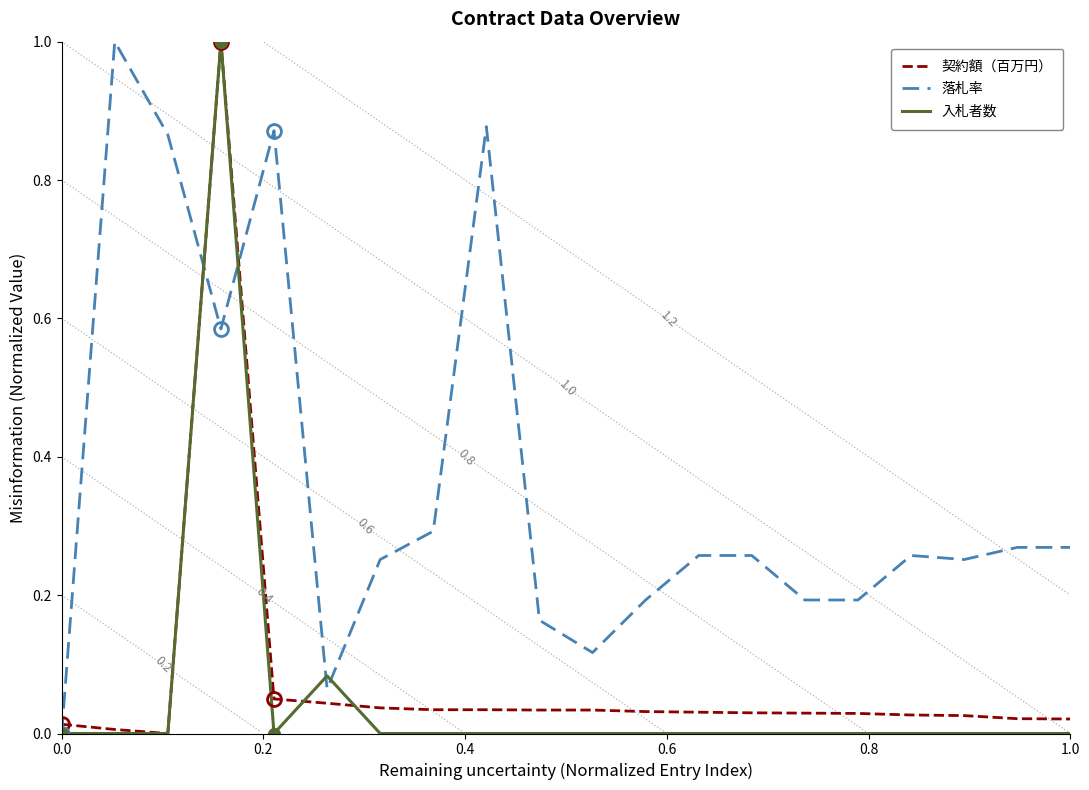

The 落札率 series shows 0.4 at 0.0. True or false?

False